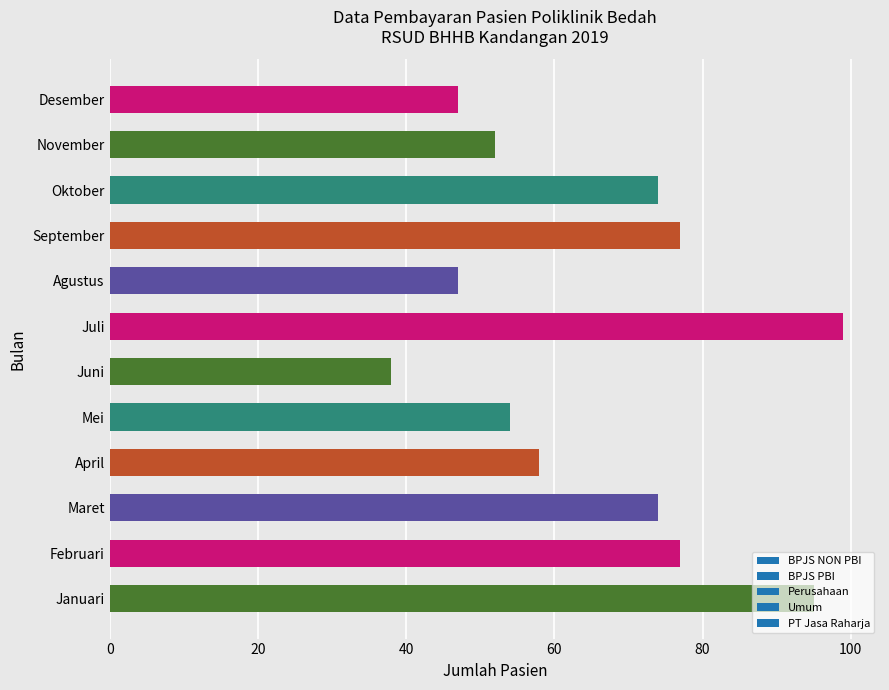

What is the approximate value at Juli?

99